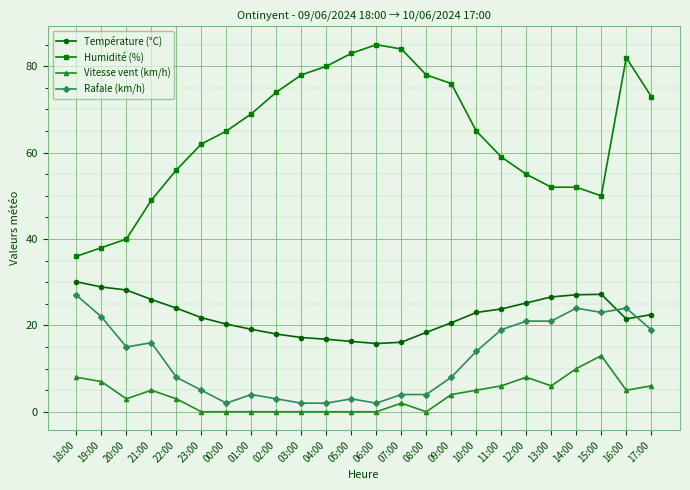

What is the difference between the second highest and second lowest values in the Rafale (km/h) series?

22.0